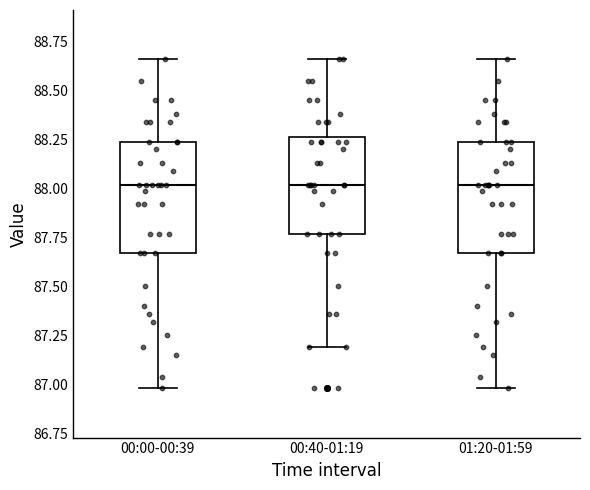

Where is the upper edge of the box for 00:40-01:19 on the y-axis? The values are not printed on the chart, so give them approximately, as read against the axis.

88.25